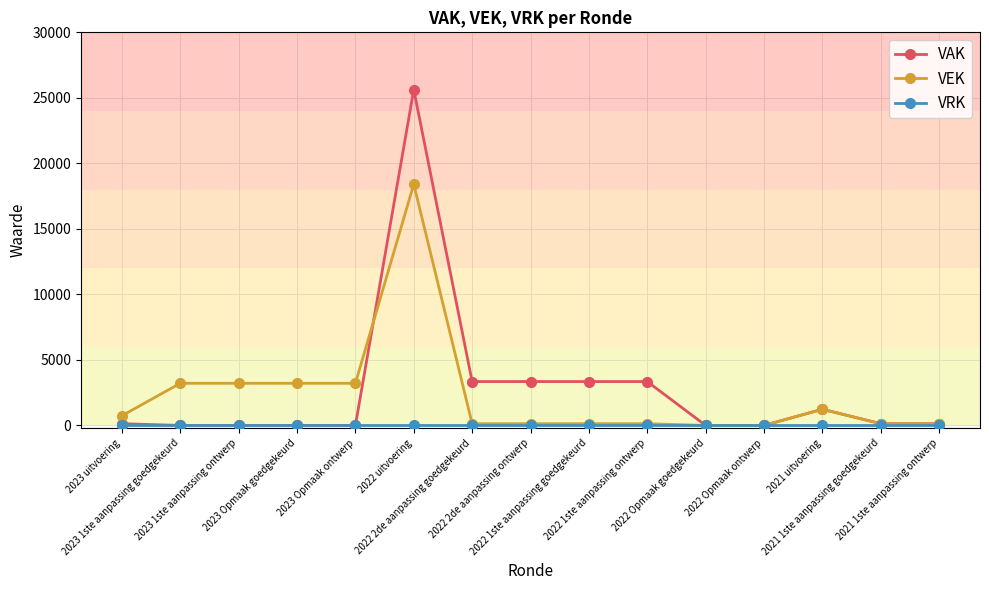

At which category does the chart reach its peak across all series?

2022 uitvoering